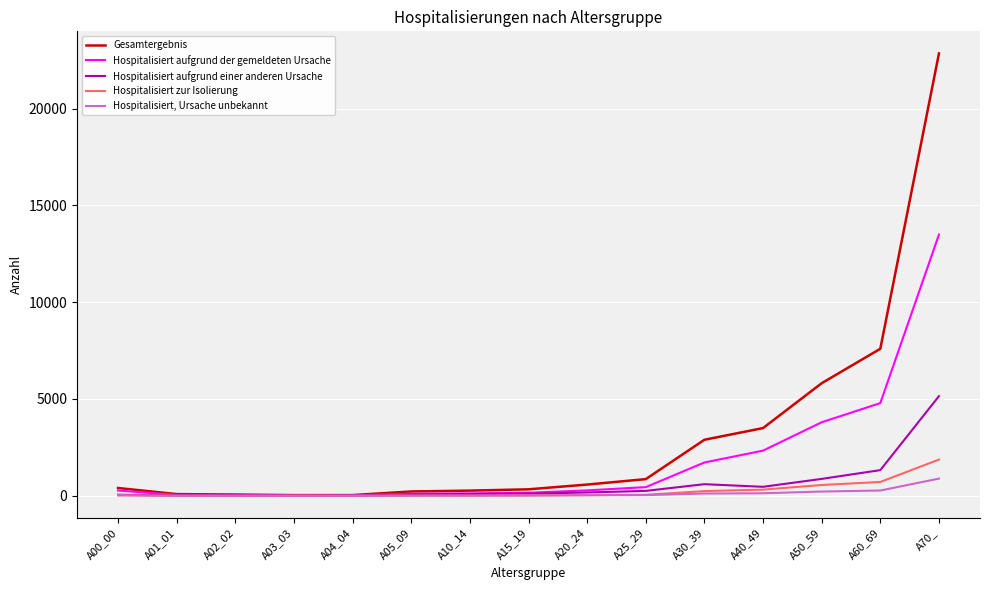

Which series changed the most between A03_03 and A50_59?

Gesamtergebnis